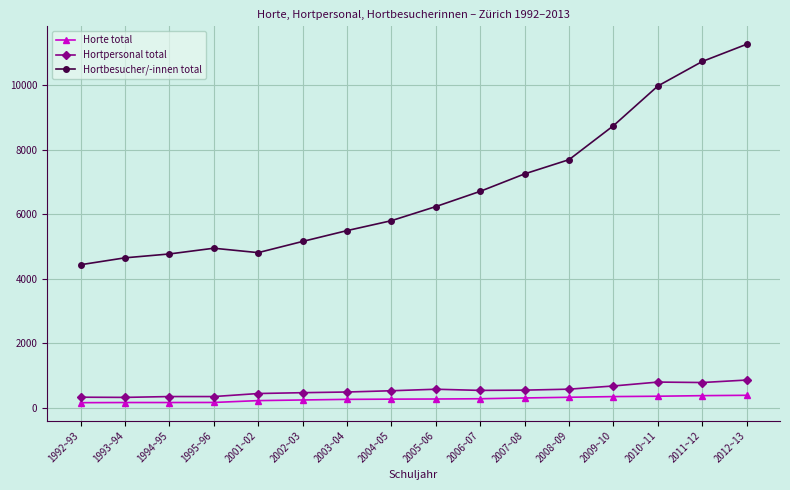

What is the difference between the maximum and minimum values in the Horte total series?

229